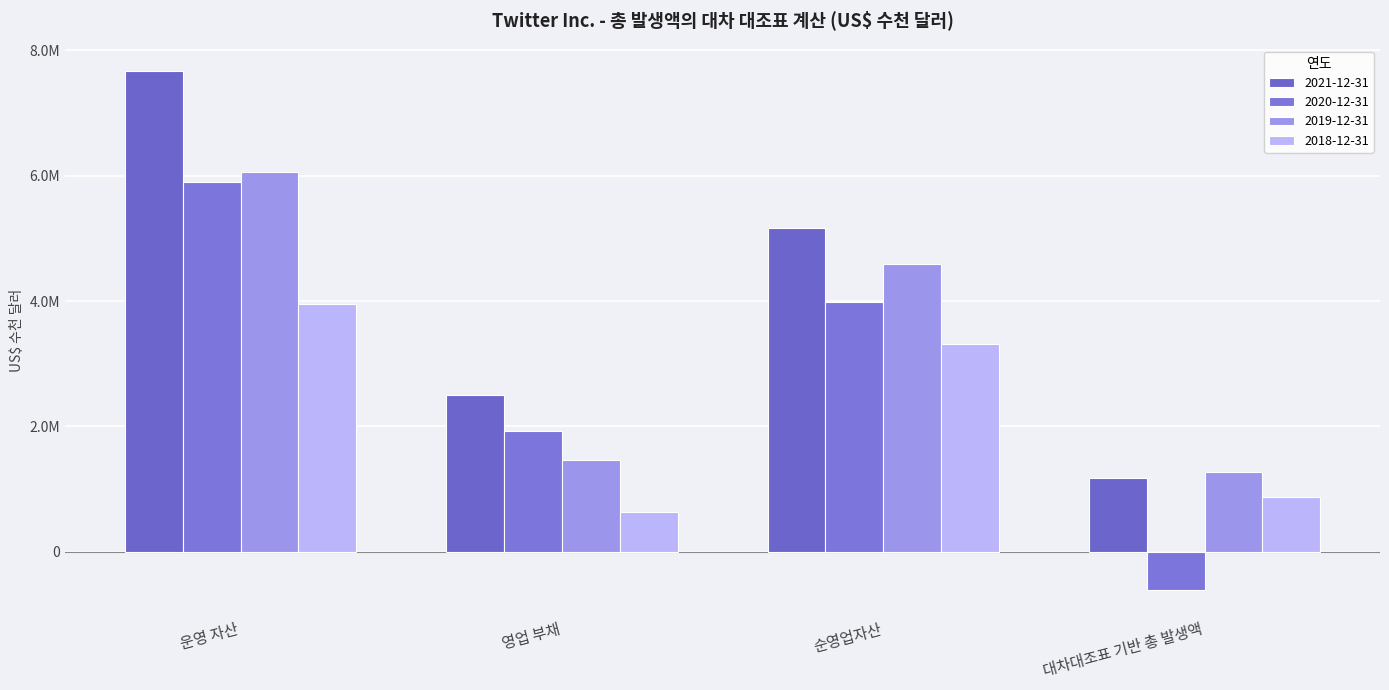

Does the chart contain stacked bars?

No